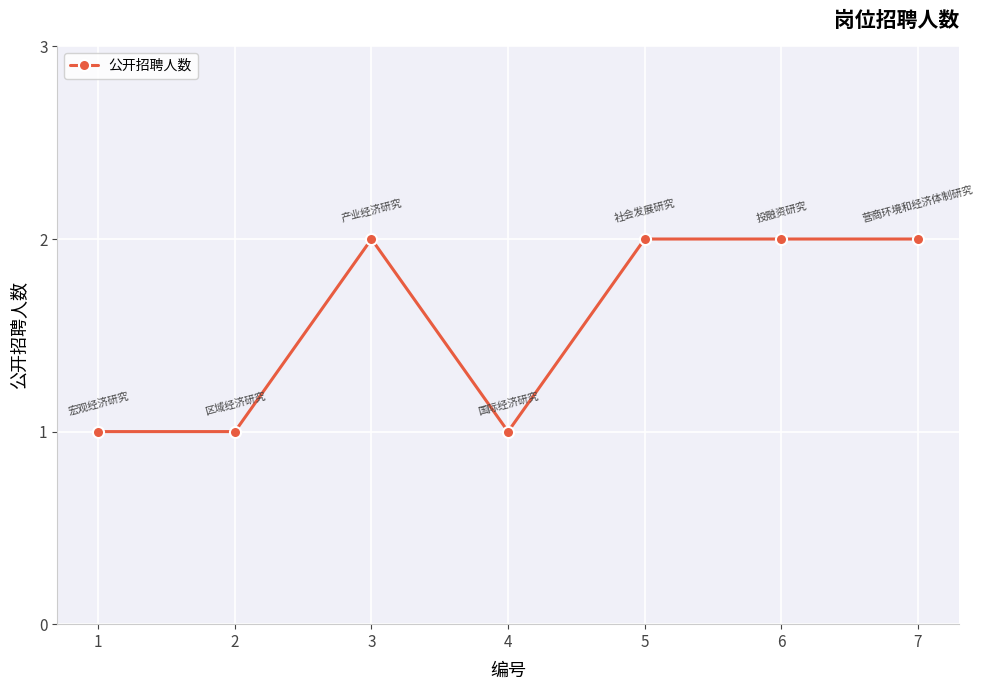

How many lines are shown in the chart?

1